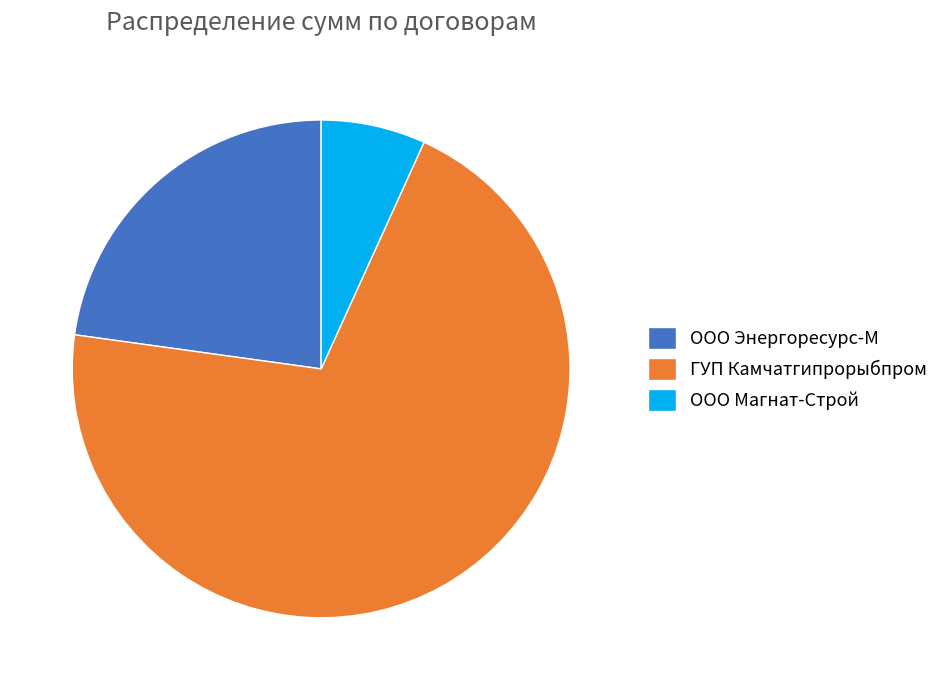

The ГУП Камчатгипрорыбпром slice represents 70% of the pie. True or false?

True